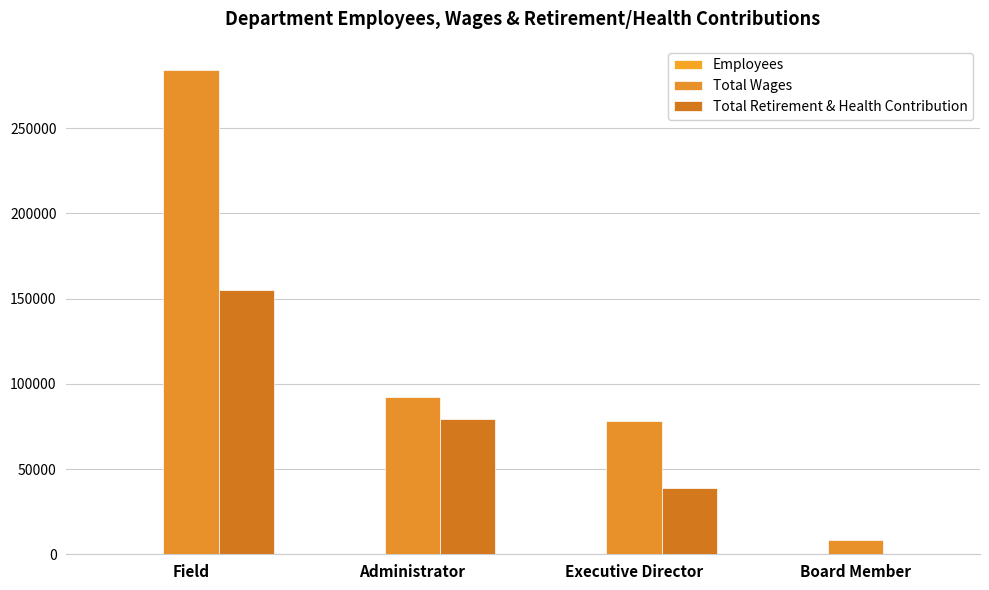

What is the label of the 3rd bar from the left?

Executive Director